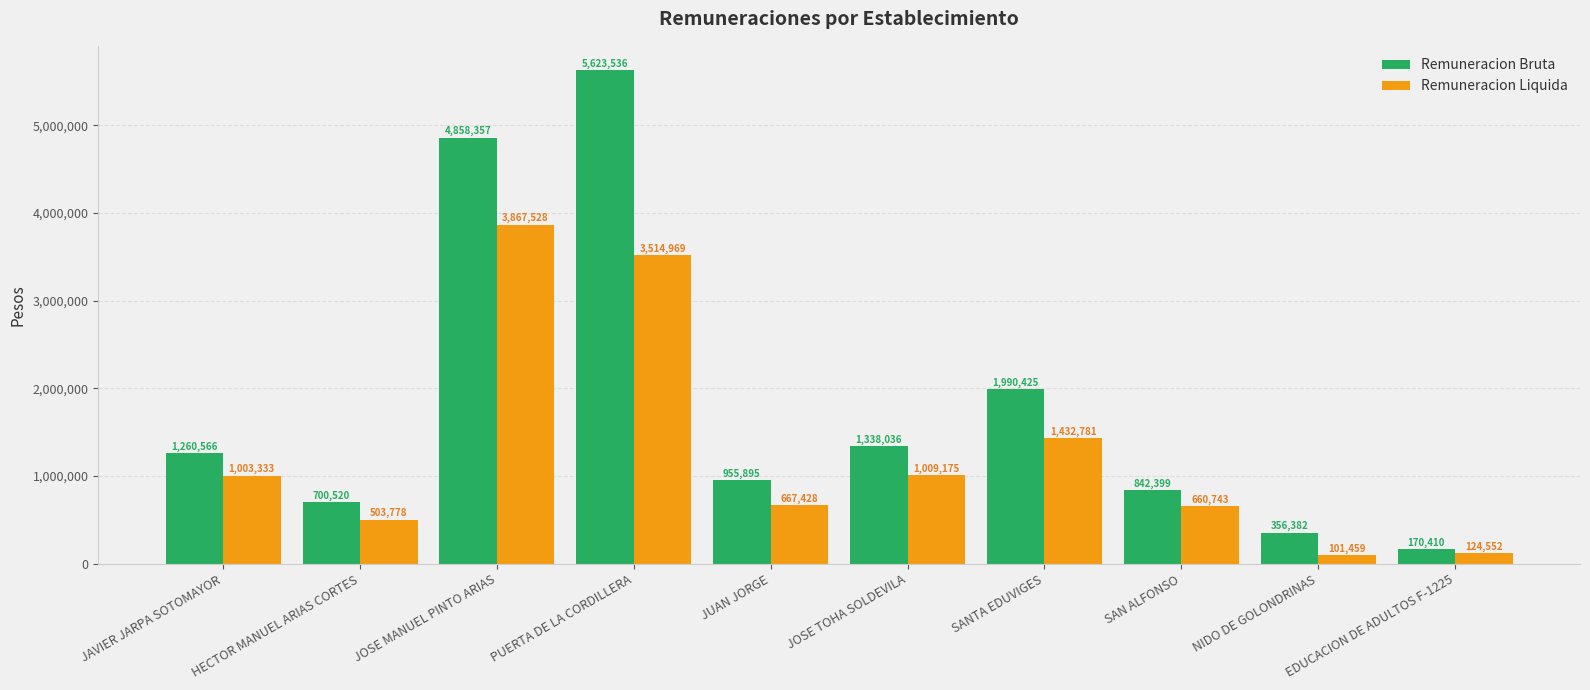

What is the label of the 10th bar from the right?

JAVIER JARPA SOTOMAYOR